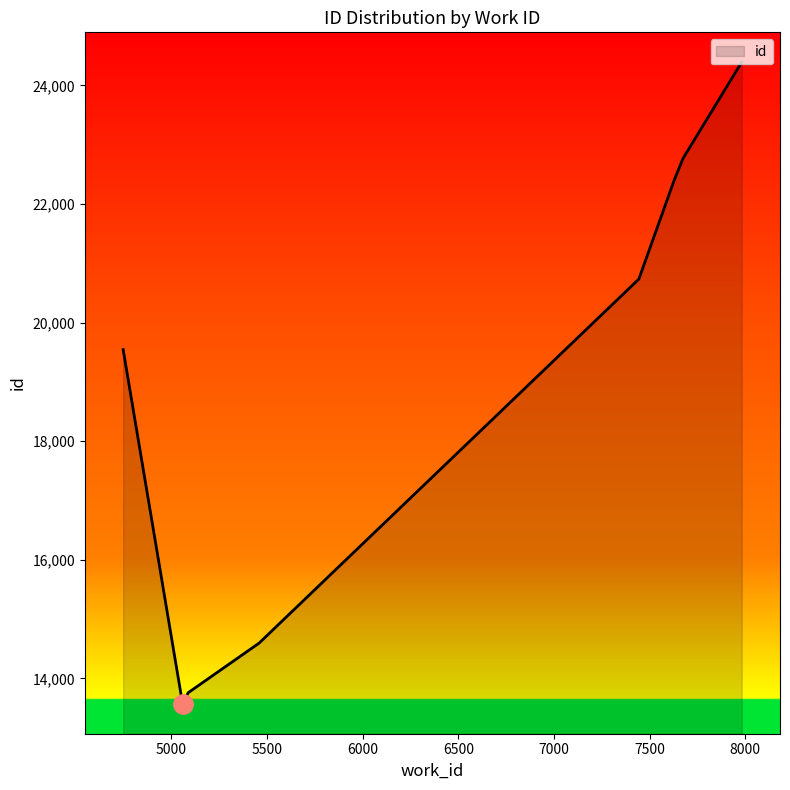

Between 7675 and 7982, which is larger?

7982